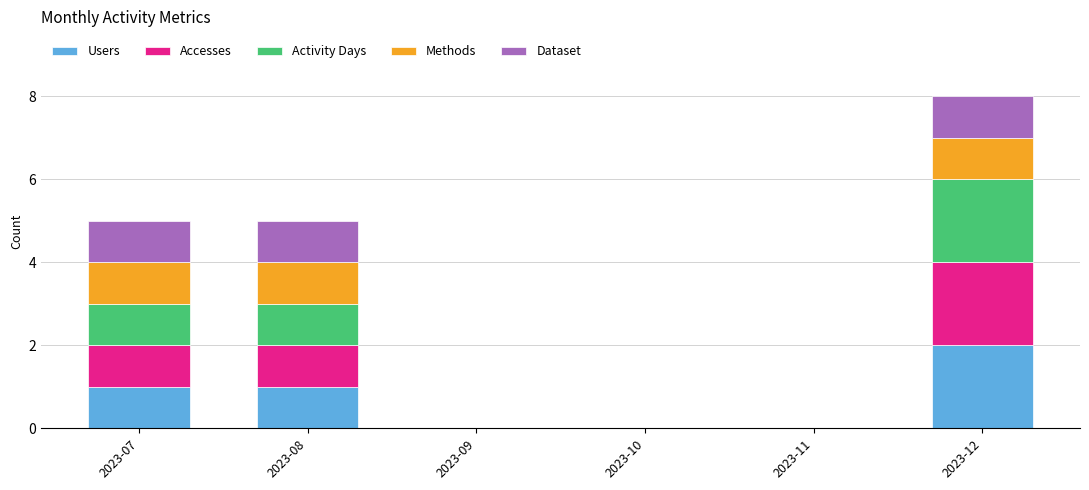

The value of Users at 2023-11 is 0. True or false?

True